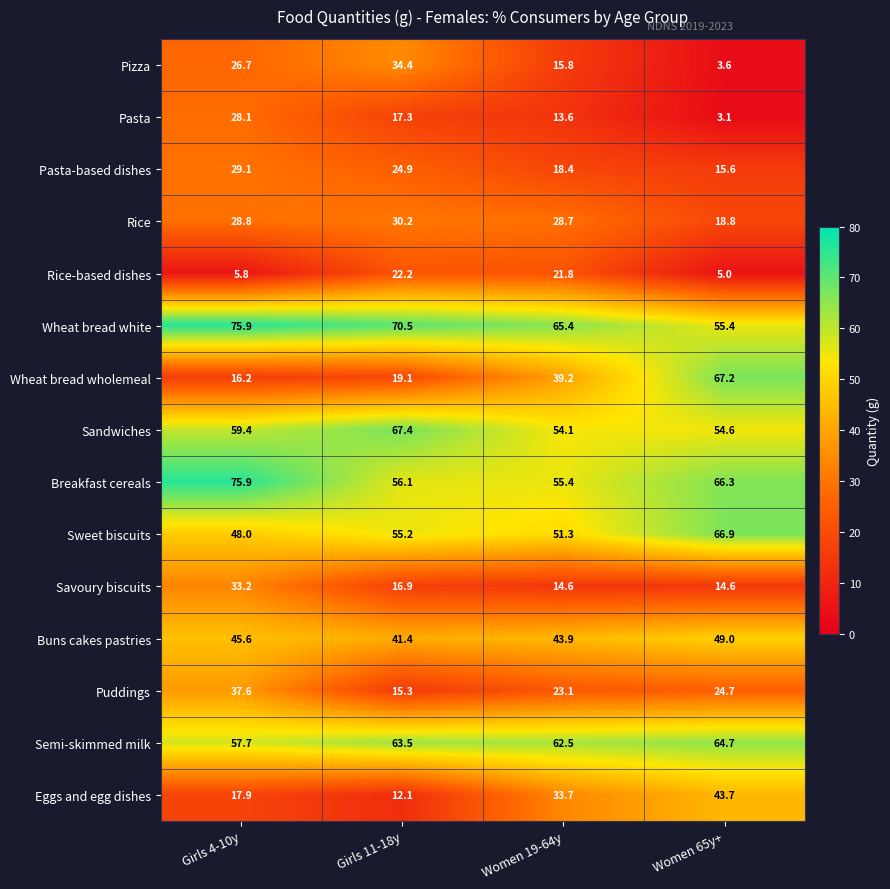

Rank the categories by Semi-skimmed milk value from highest to lowest.

Women 65y+, Girls 11-18y, Women 19-64y, Girls 4-10y